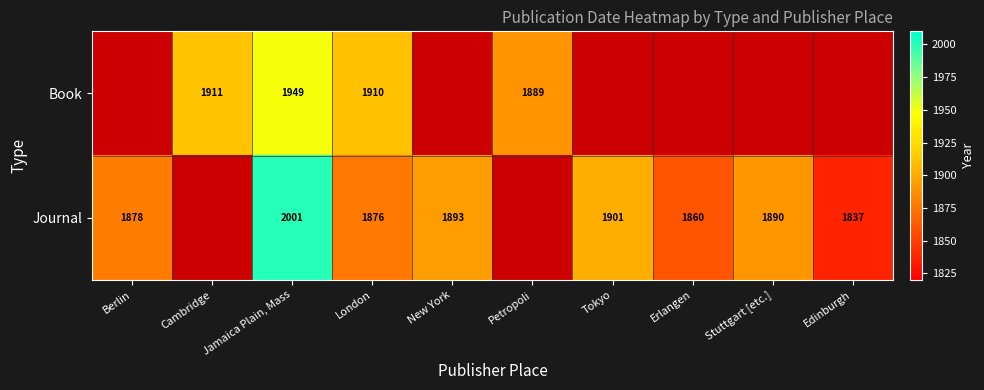

Is the value of Book at Petropoli greater than the value of Journal at Stuttgart [etc.]?

No